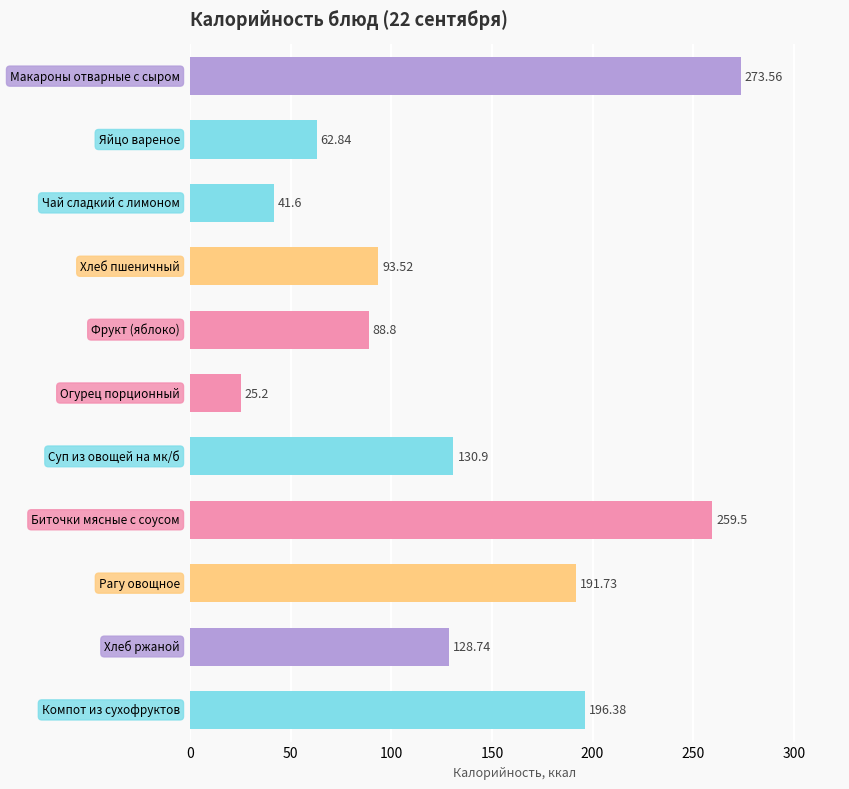

What is the difference between the second highest and second lowest values?

217.9